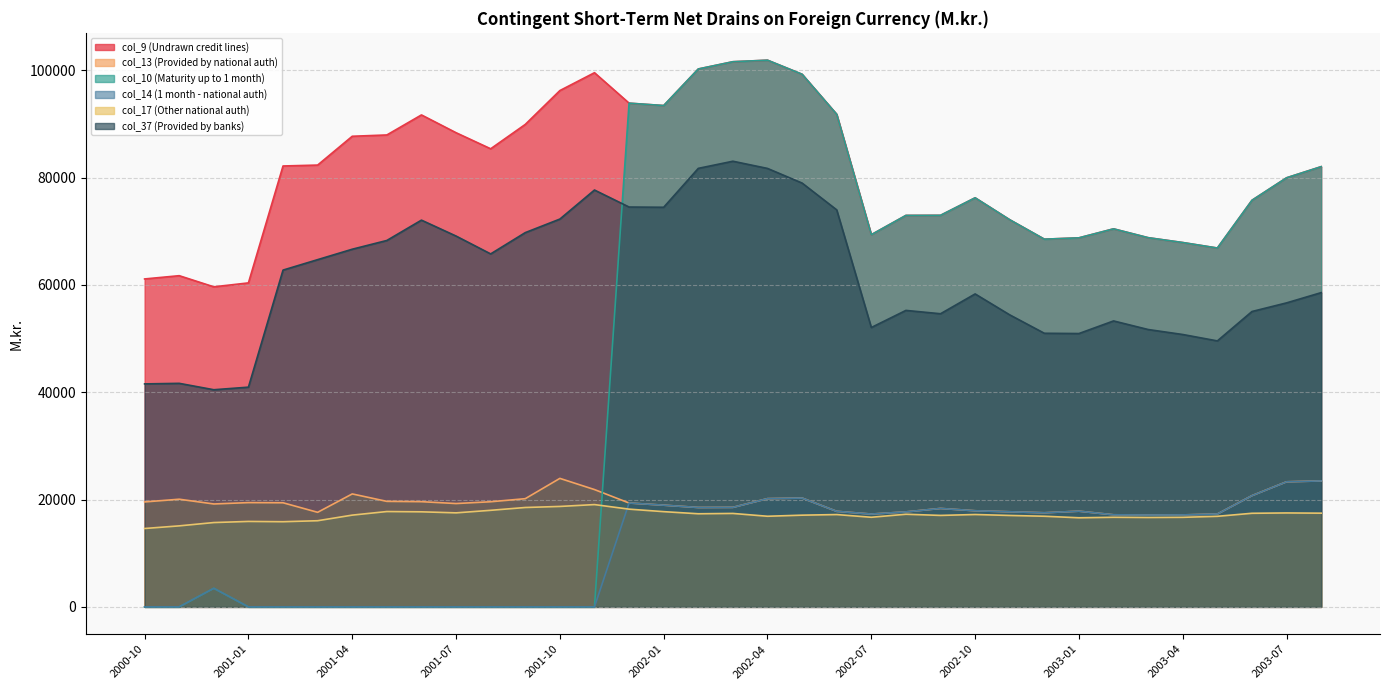

What is the highest value of the col_13 (Provided by national auth) series?

23951